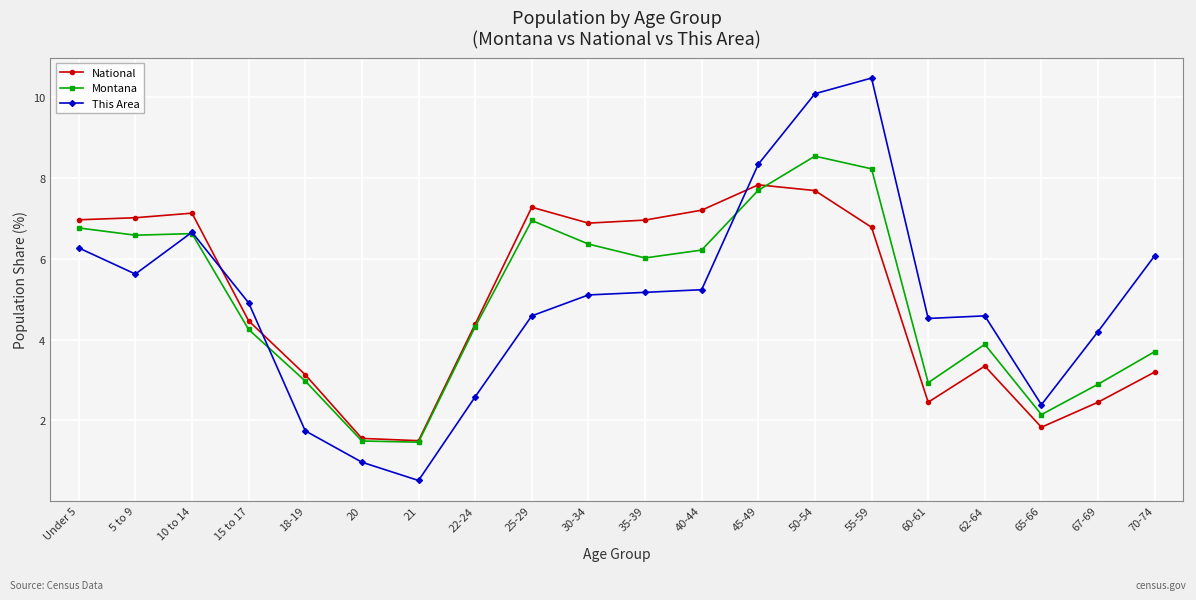

What is the difference between the second highest and second lowest values in the This Area series?

9.1